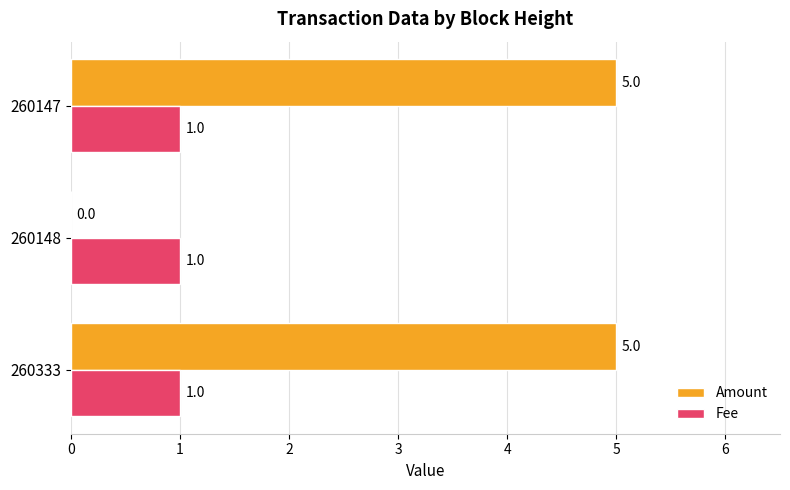

Is the value of Amount at 260147 greater than the value of Fee at 260148?

Yes